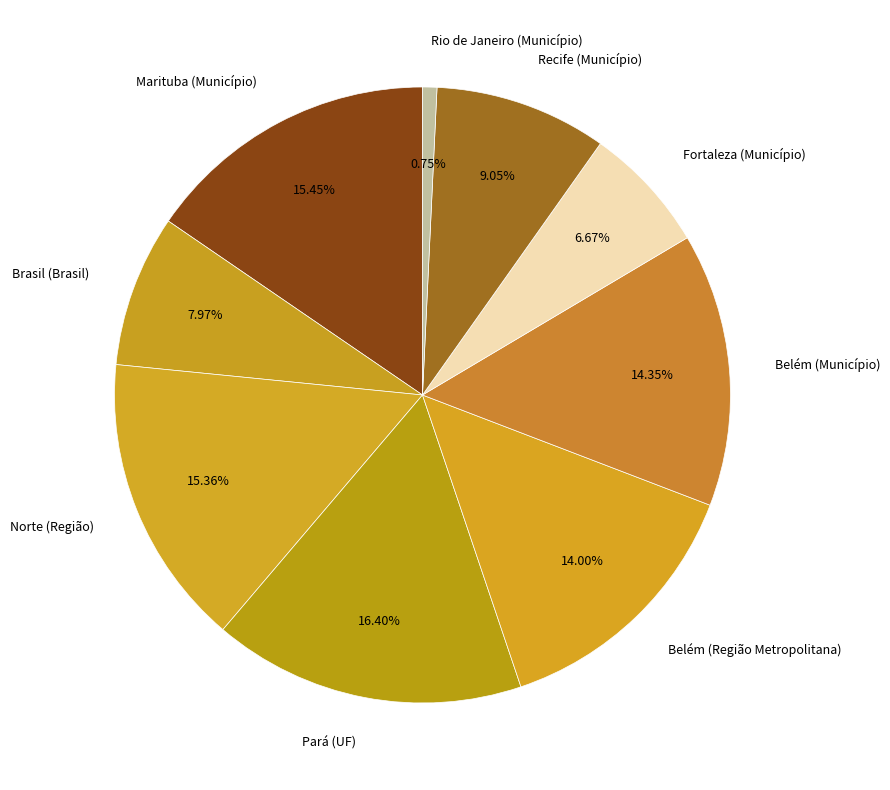

Which slice is the smallest?

Rio de Janeiro (Município)